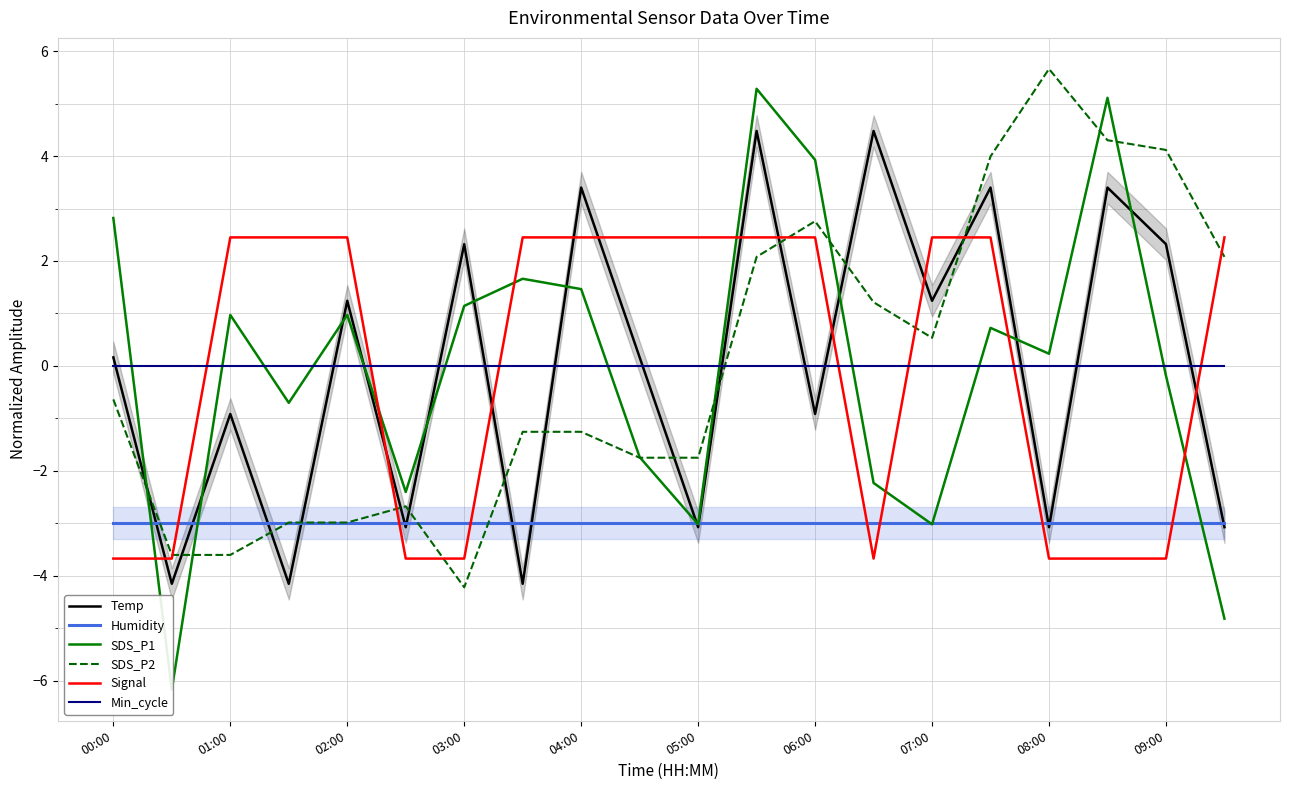

The value of SDS_P2 at 08:00 is 7.6. True or false?

False